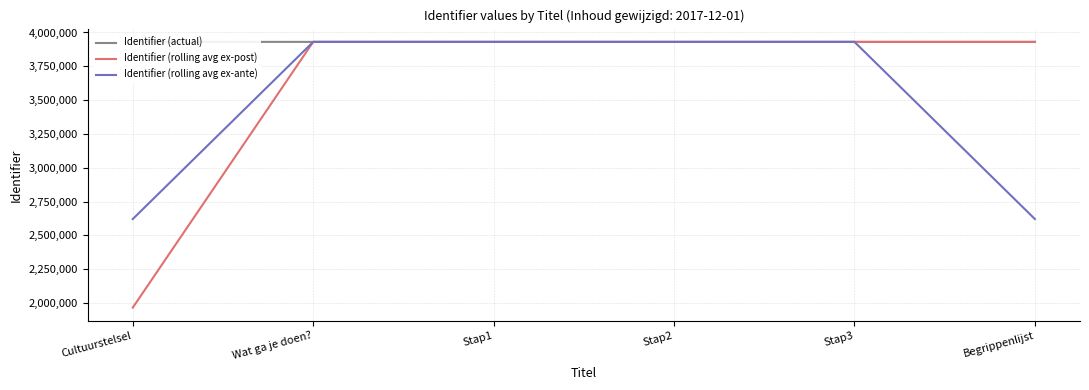

What position from the right is Stap1?

4